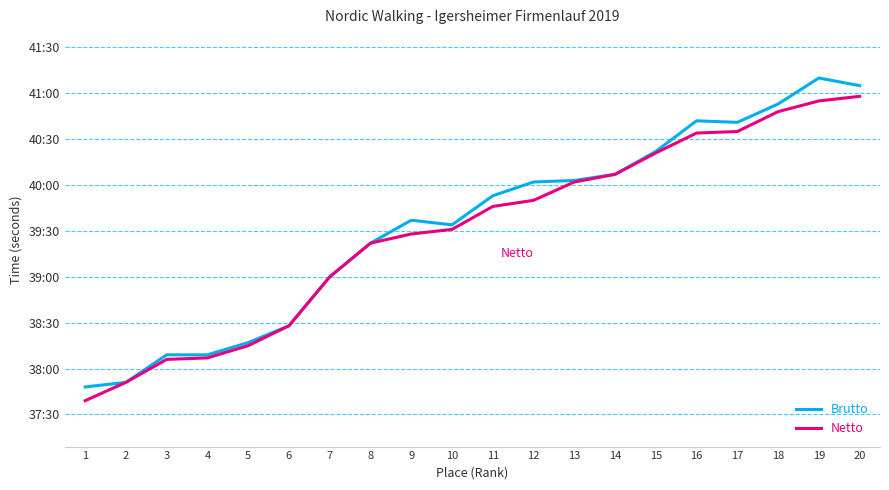

What are all the series names shown in the legend?

Brutto, Netto